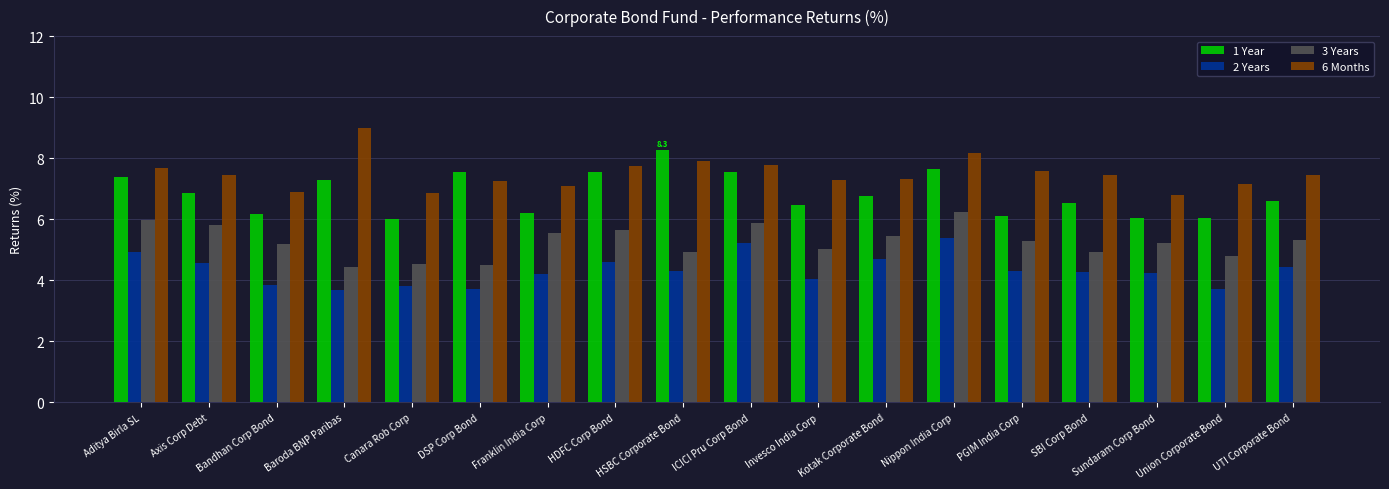

What is the label of the 15th bar from the left?

SBI Corp Bond